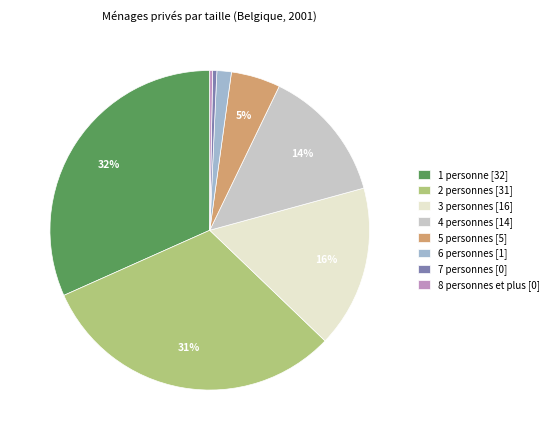

To the nearest percent, what percentage of the pie is 1 personne?

32%